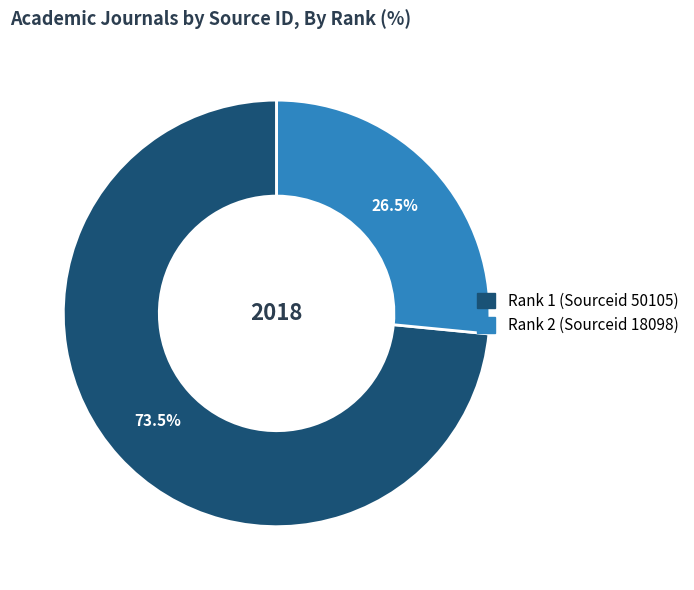

What percentage do Rank 1 (Sourceid 50105) and Rank 2 (Sourceid 18098) together represent?

100.0%